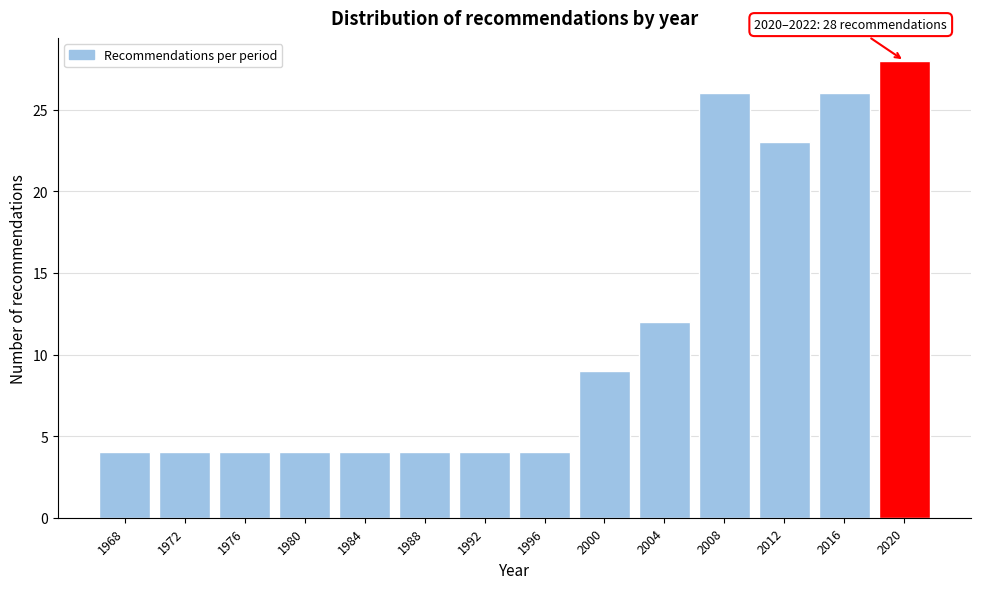

Reading left to right, transcribe all the data shown in this chart.

1968=4	1972=4	1976=4	1980=4	1984=4	1988=4	1992=4	1996=4	2000=9	2004=12	2008=26	2012=23	2016=26	2020=28